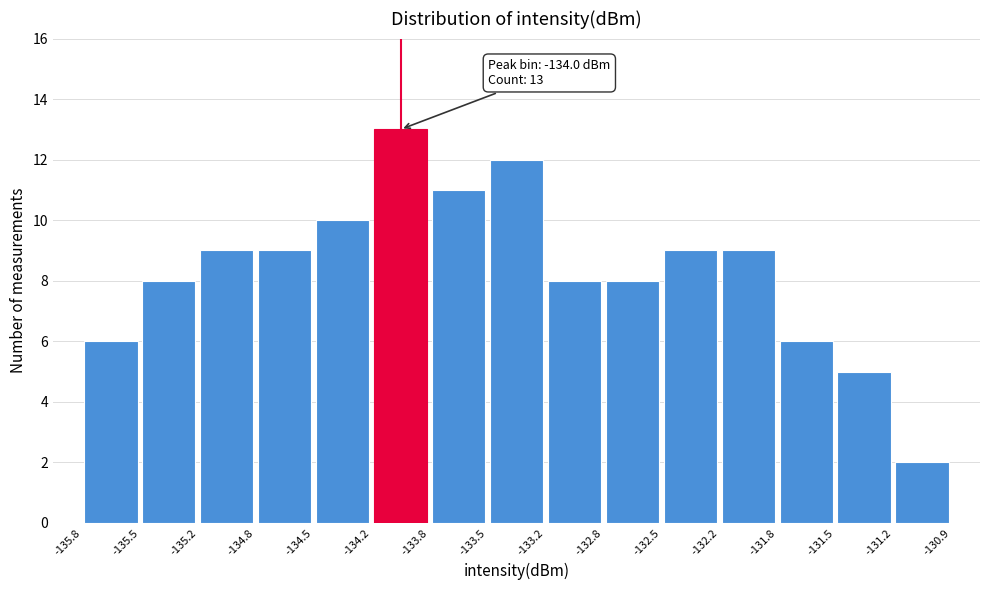

Which range on the x-axis has the tallest bar?

-134.2 to -133.8